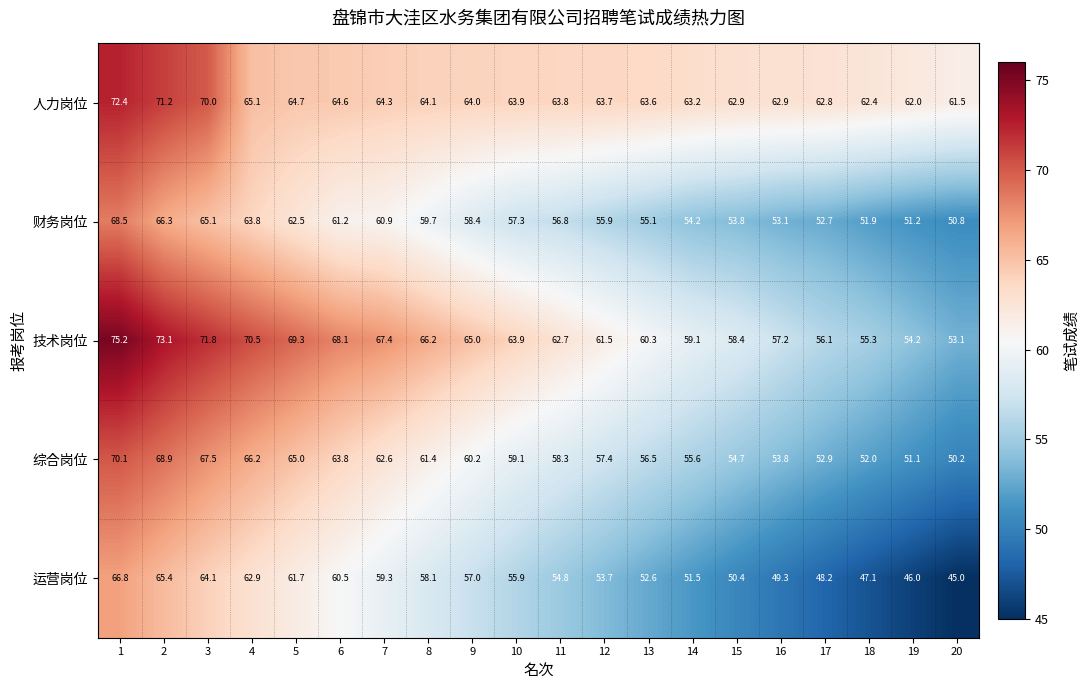

What is the maximum value shown in the chart?

75.2